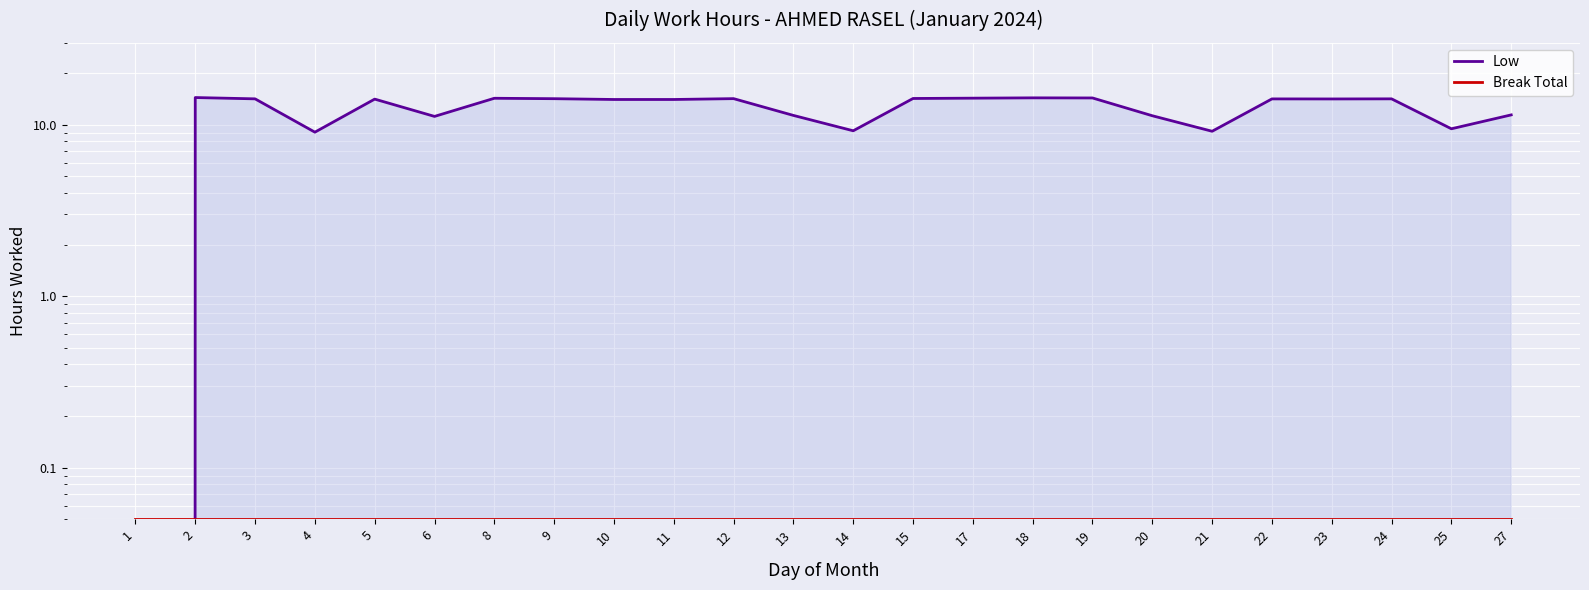

The Break Total series shows 0.1 at 12. True or false?

True